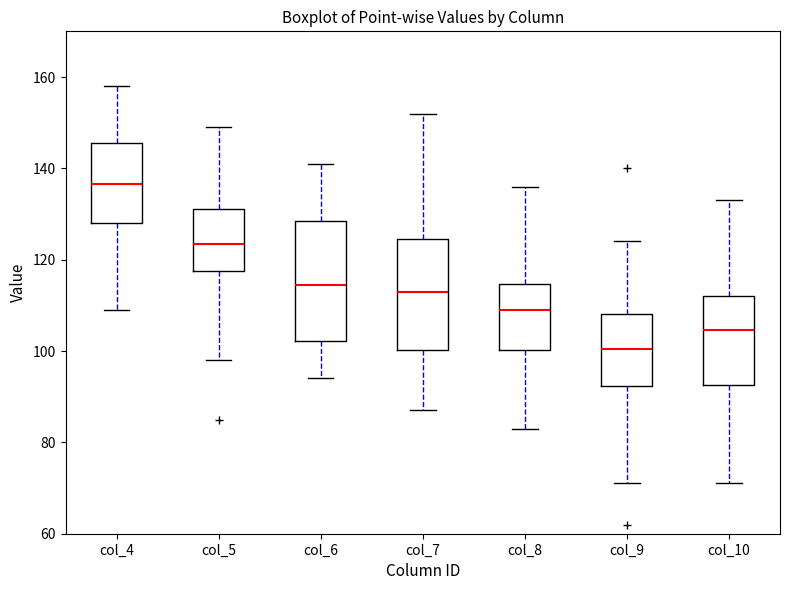

Which box is the tallest, from its lower edge to its upper edge?

col_6